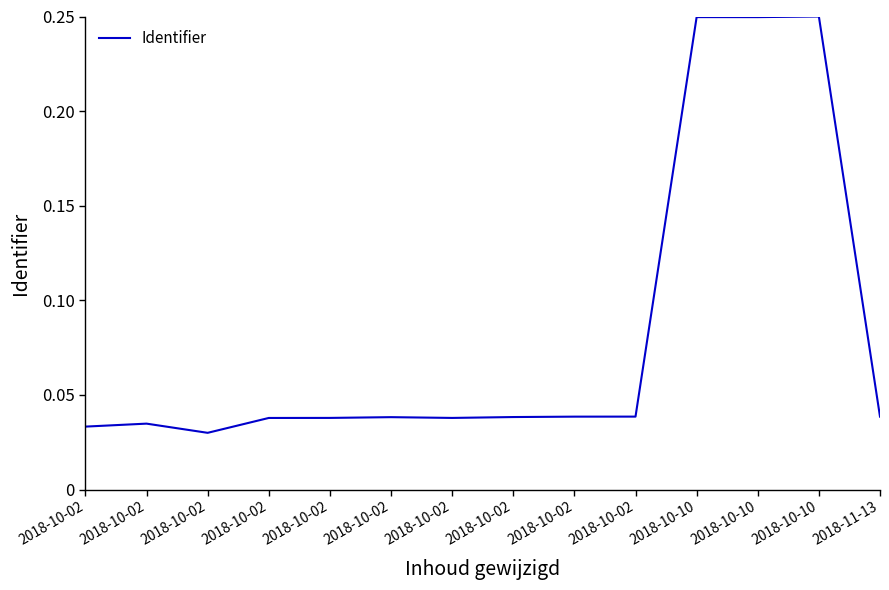

What is the average value?

0.1